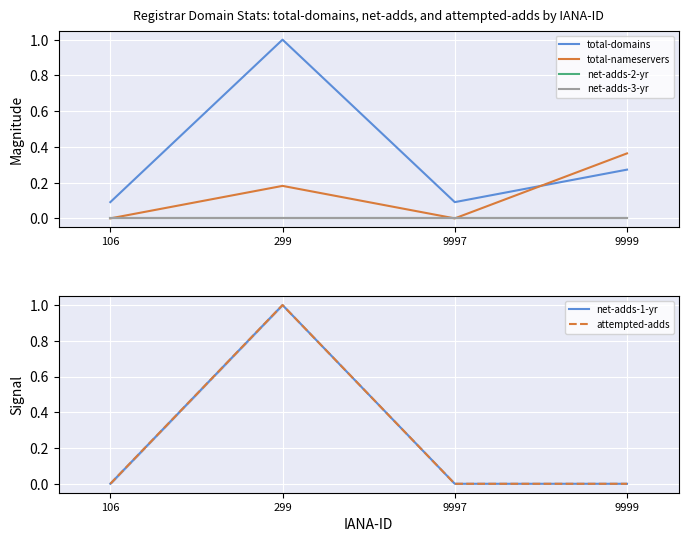

What is the total value across all series at 106?

0.1